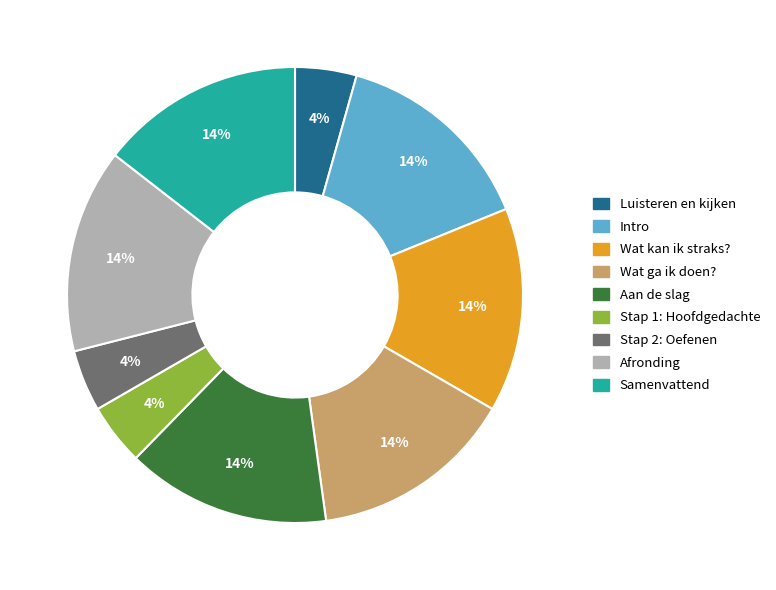

Is there a majority slice in this chart?

No